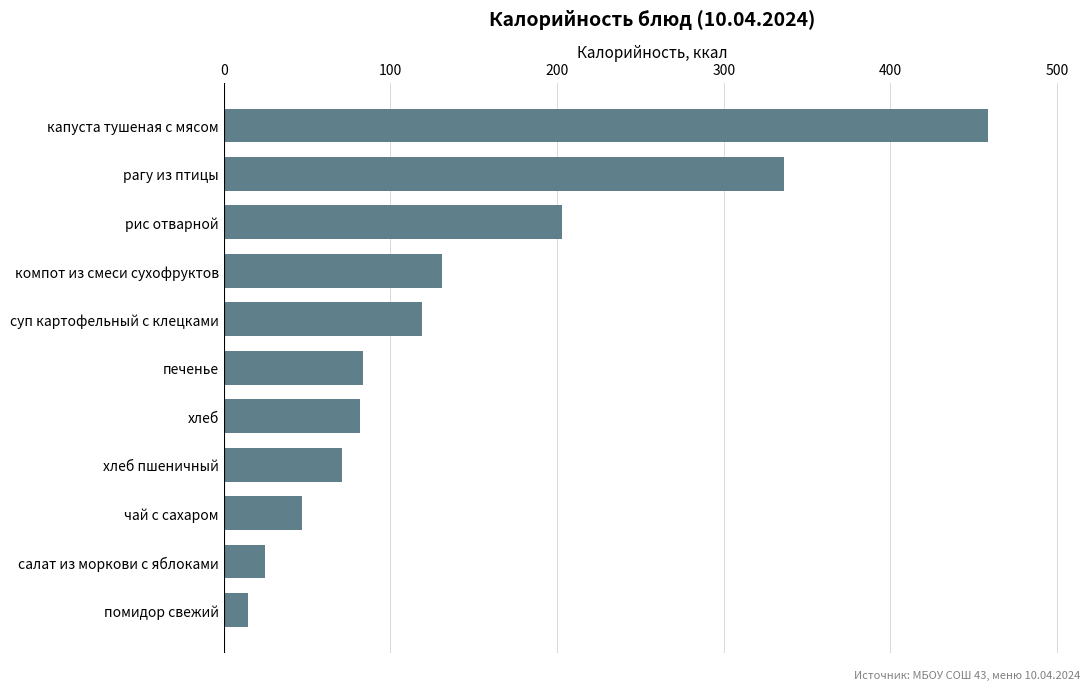

What is the difference between the values at печенье and капуста тушеная с мясом?

375.3